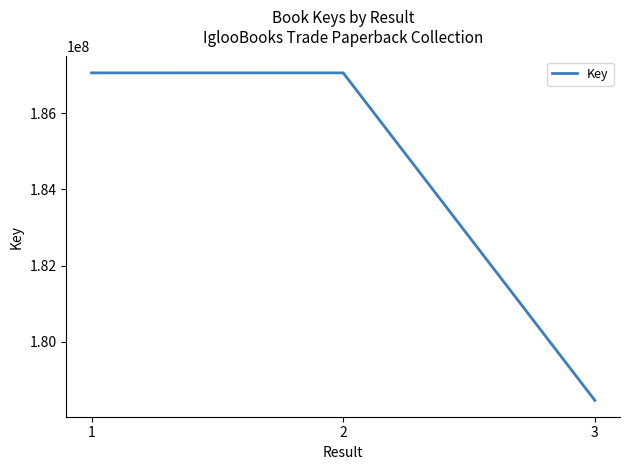

Does the chart display data point markers on the line(s)?

No